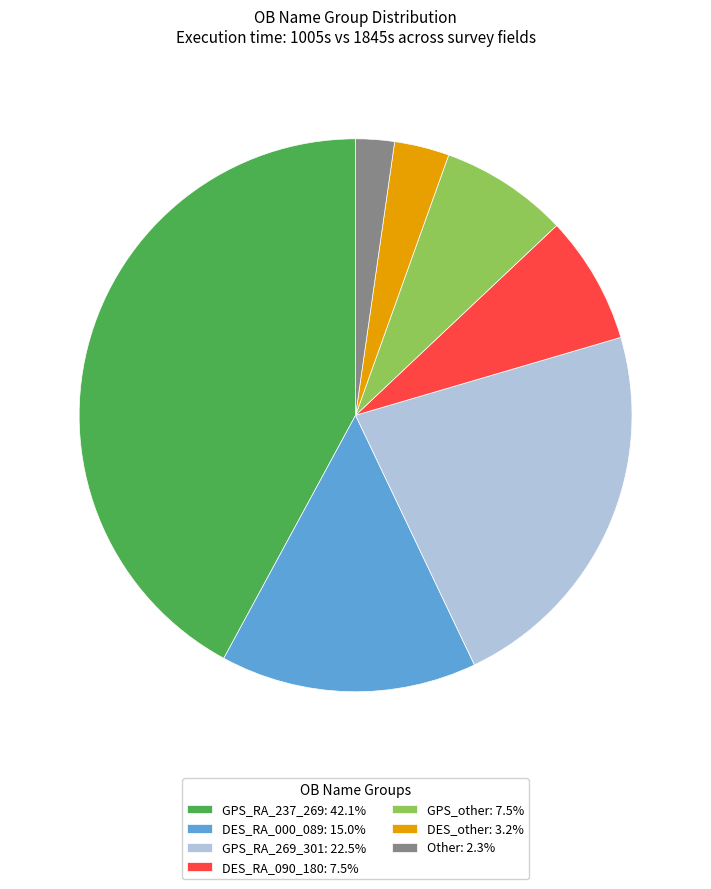

Approximately how many times larger is the value at DES_RA_090_180: 7.5% compared to GPS_other: 7.5%?

1.0